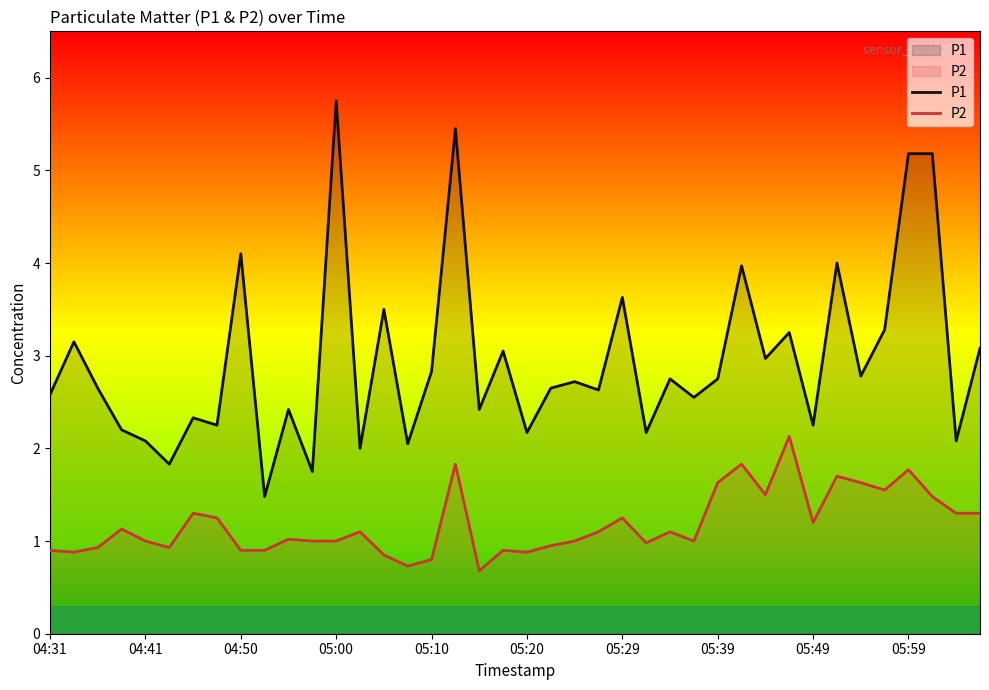

Reading left to right, extract all data points from this chart.

P1: 2.6	3.1	2.6	2.2	2.1	1.8	2.3	2.2	4.1	1.5	2.4	1.8	5.8	2.0	3.5	2.0	2.8	5.5	2.4	3.0	2.2	2.6	2.7	2.6	3.6	2.2	2.8	2.5	2.8	4.0	3.0	3.2	2.2	4.0	2.8	3.3	5.2	5.2	2.1	3.1
P2: 0.9	0.9	0.9	1.1	1.0	0.9	1.3	1.2	0.9	0.9	1.0	1.0	1.0	1.1	0.8	0.7	0.8	1.8	0.7	0.9	0.9	0.9	1.0	1.1	1.2	1.0	1.1	1.0	1.6	1.8	1.5	2.1	1.2	1.7	1.6	1.6	1.8	1.5	1.3	1.3